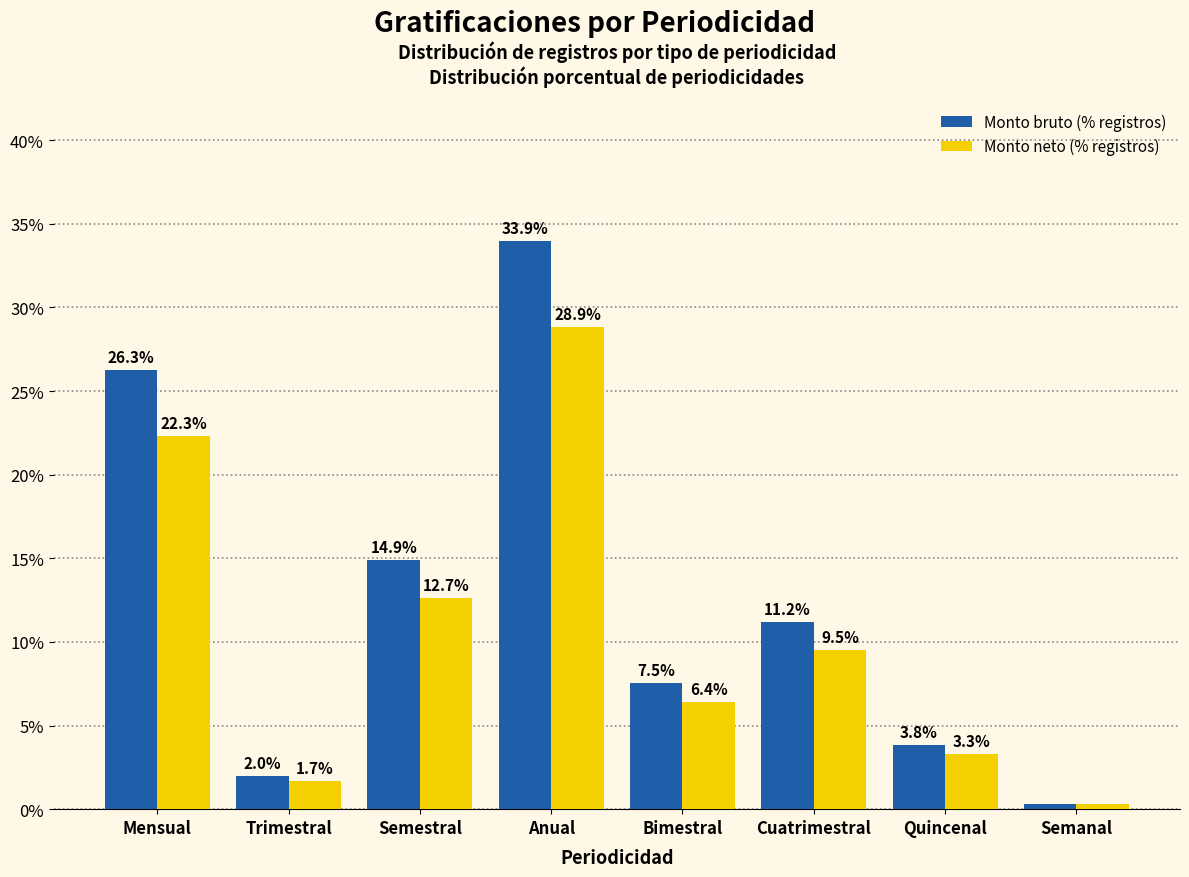

What is the difference between the Monto neto (% registros) values at Semestral and Bimestral?

6.3